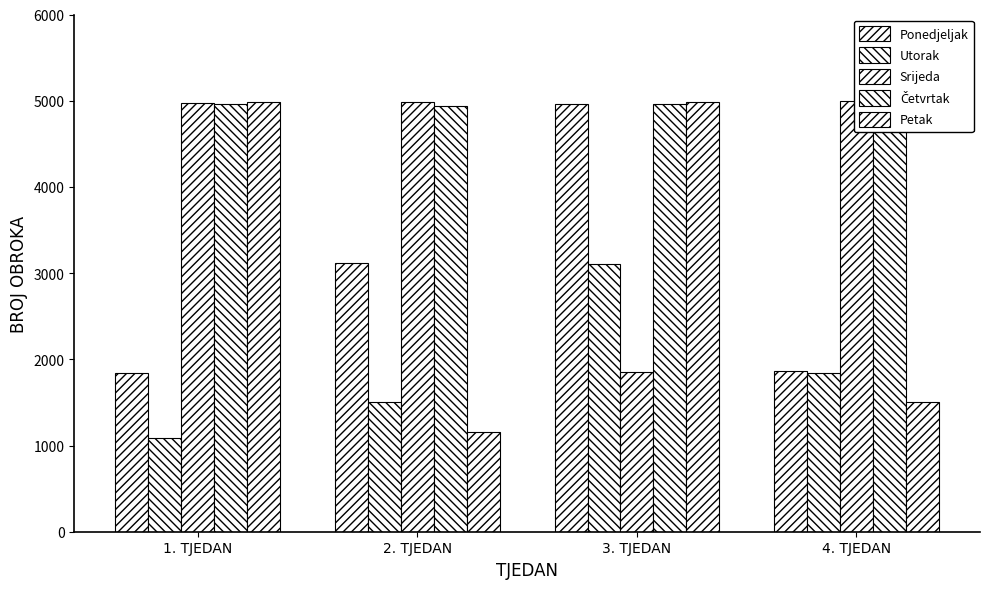

What is the difference between the Utorak values at 3. TJEDAN and 4. TJEDAN?

1269